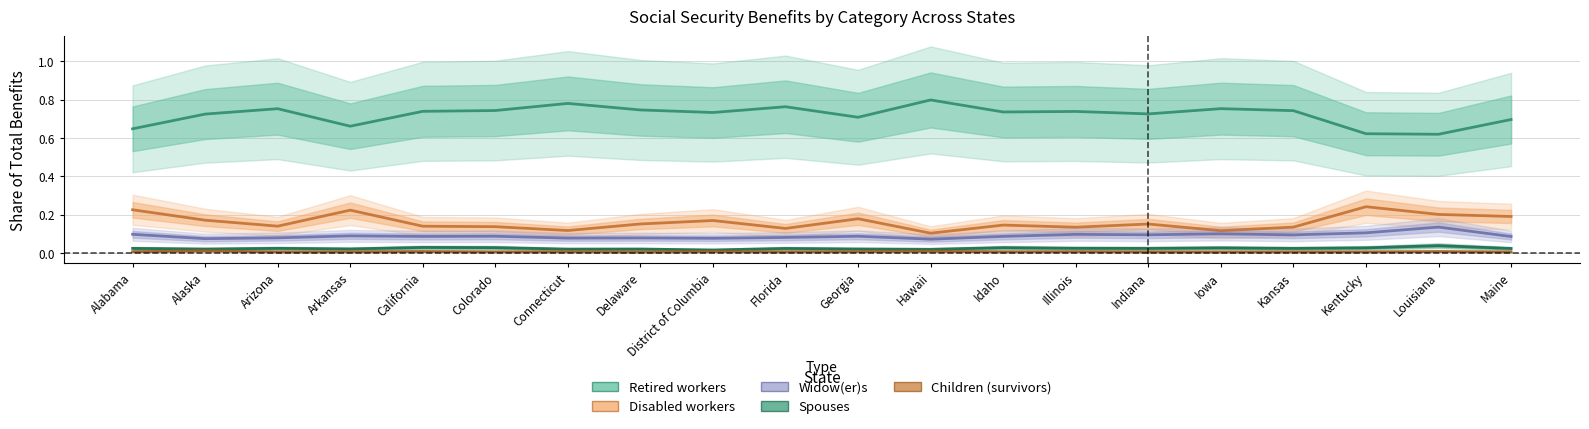

Reading left to right, transcribe all the data shown in this chart.

Retired workers: 0.6	0.7	0.8	0.7	0.7	0.7	0.8	0.7	0.7	0.8	0.7	0.8	0.7	0.7	0.7	0.8	0.7	0.6	0.6	0.7
Disabled workers: 0.2	0.2	0.1	0.2	0.1	0.1	0.1	0.2	0.2	0.1	0.2	0.1	0.1	0.1	0.2	0.1	0.1	0.2	0.2	0.2
Widow(er)s: 0.1	0.1	0.1	0.1	0.1	0.1	0.1	0.1	0.1	0.1	0.1	0.1	0.1	0.1	0.1	0.1	0.1	0.1	0.1	0.1
Spouses: 0.0	0.0	0.0	0.0	0.0	0.0	0.0	0.0	0.0	0.0	0.0	0.0	0.0	0.0	0.0	0.0	0.0	0.0	0.0	0.0
Children (survivors): 0.0	0.0	0.0	0.0	0.0	0.0	0.0	0.0	0.0	0.0	0.0	0.0	0.0	0.0	0.0	0.0	0.0	0.0	0.0	0.0